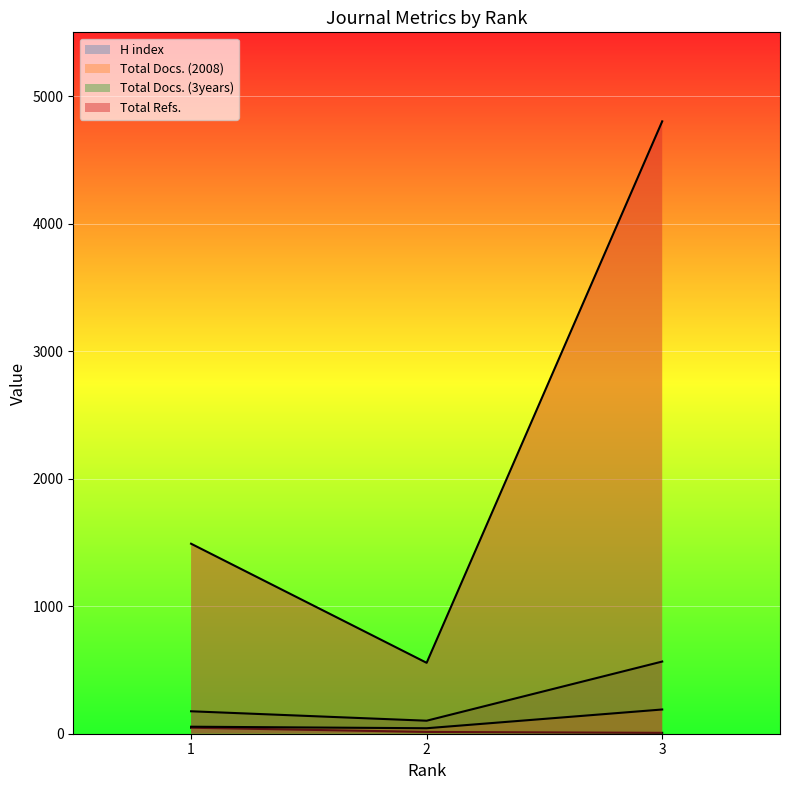

Which series has the largest total across all categories?

Total Refs.